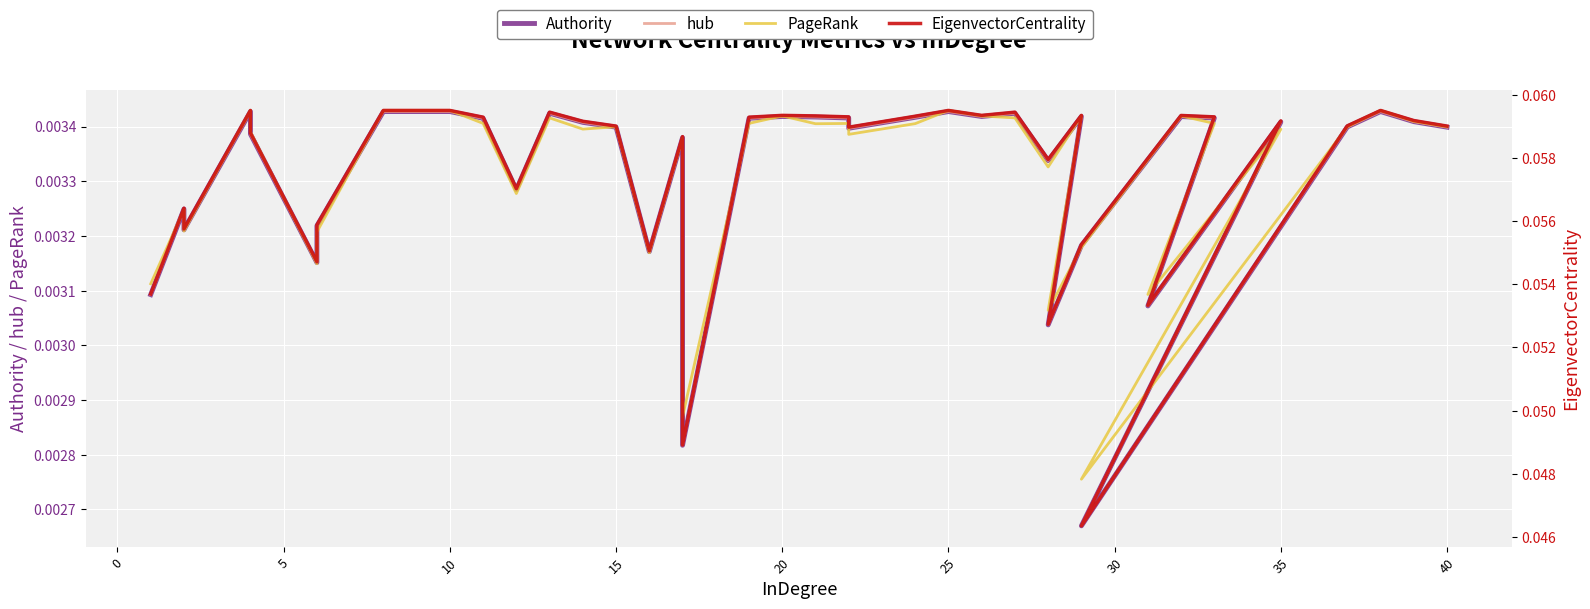

What is the label of the 40th point from the left?

40